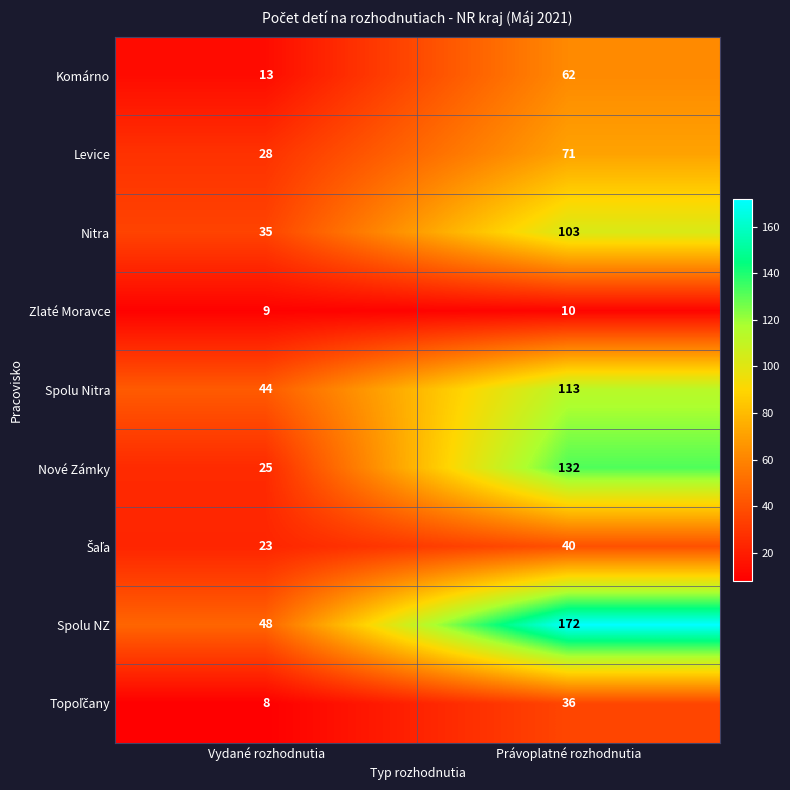

What is the difference between the maximum and minimum values in the Levice series?

43